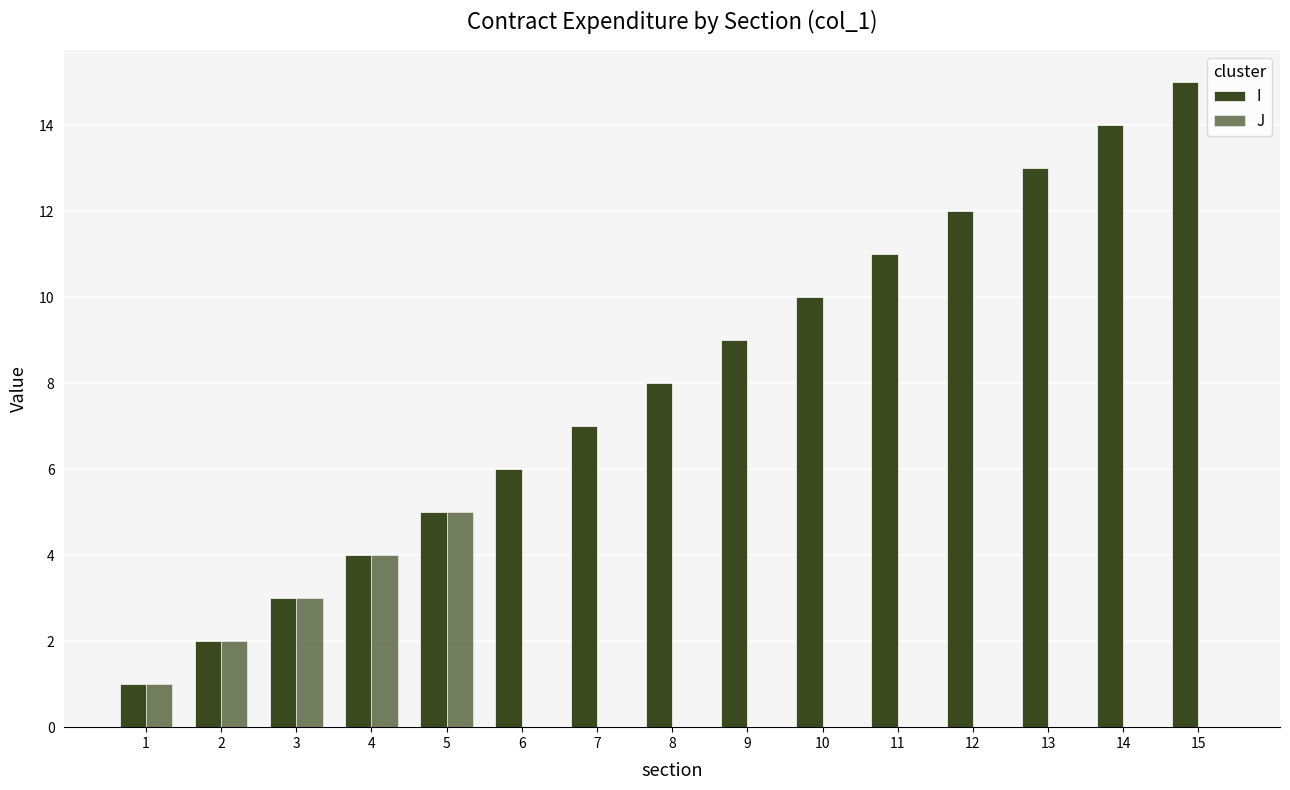

Is the value of I at 4 greater than the value of J at 11?

Yes